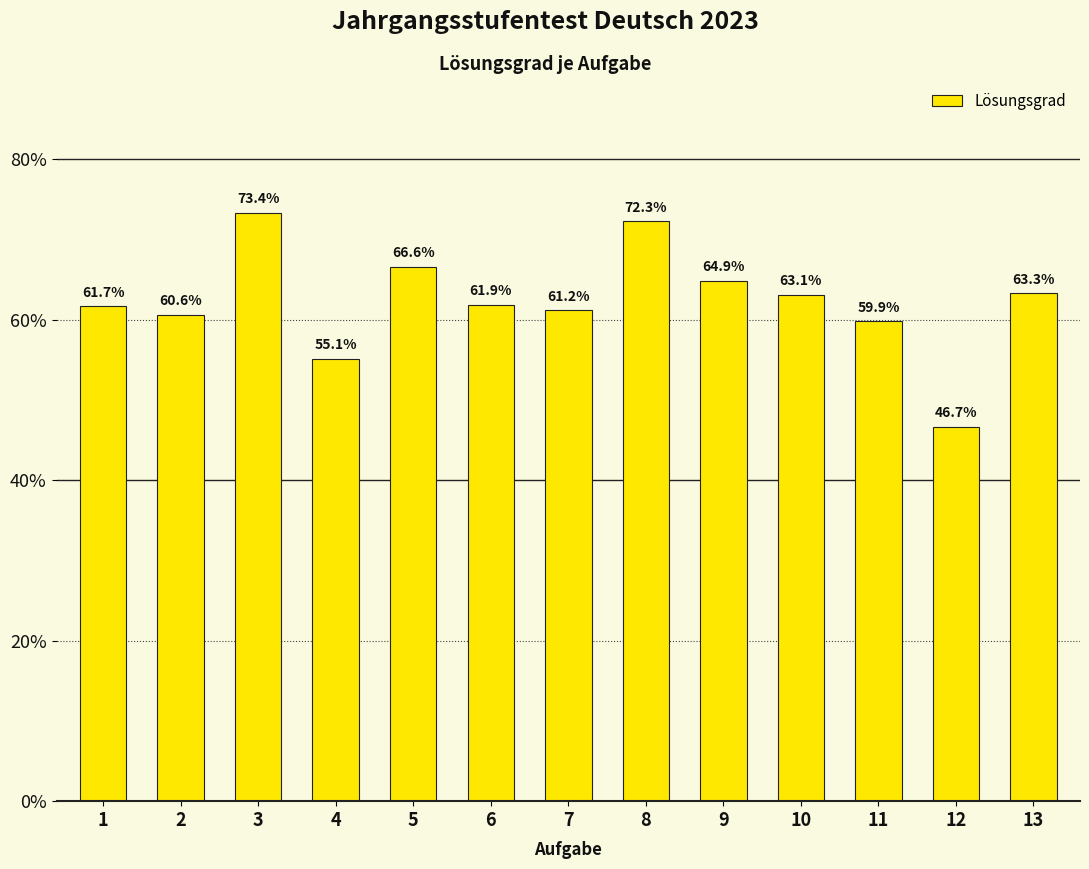

True or false: the data shows 59.9 at 11.

True